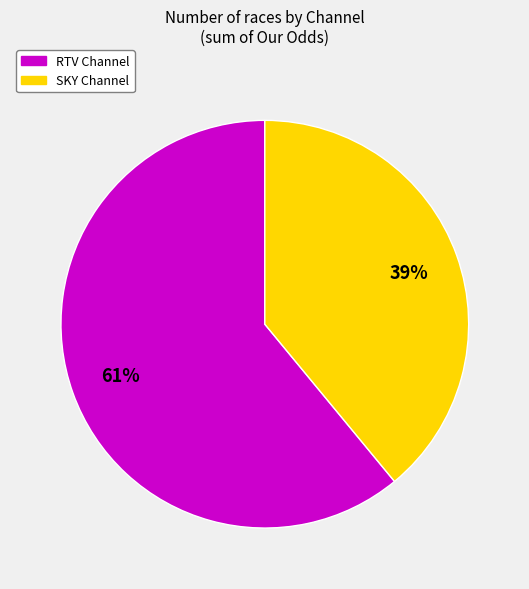

To the nearest percent, what is the difference between the largest and smallest slice percentages?

22%